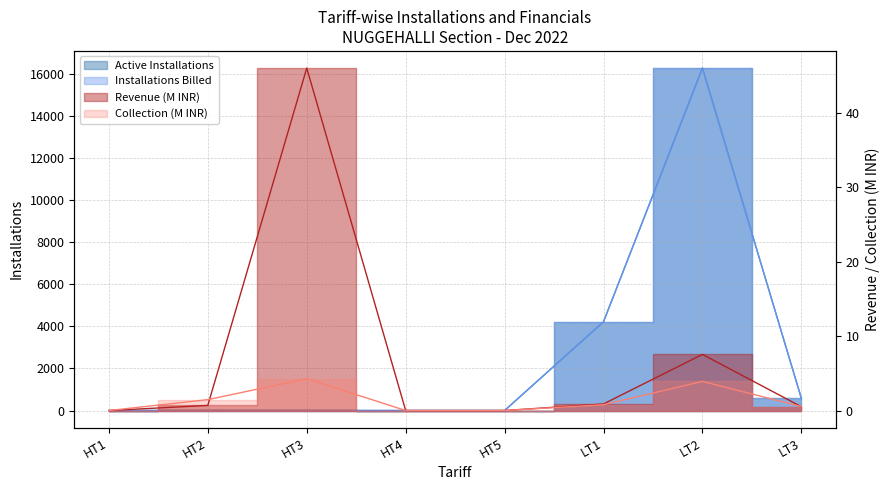

True or false: Active Installations has a value of 7365 at HT4.

False